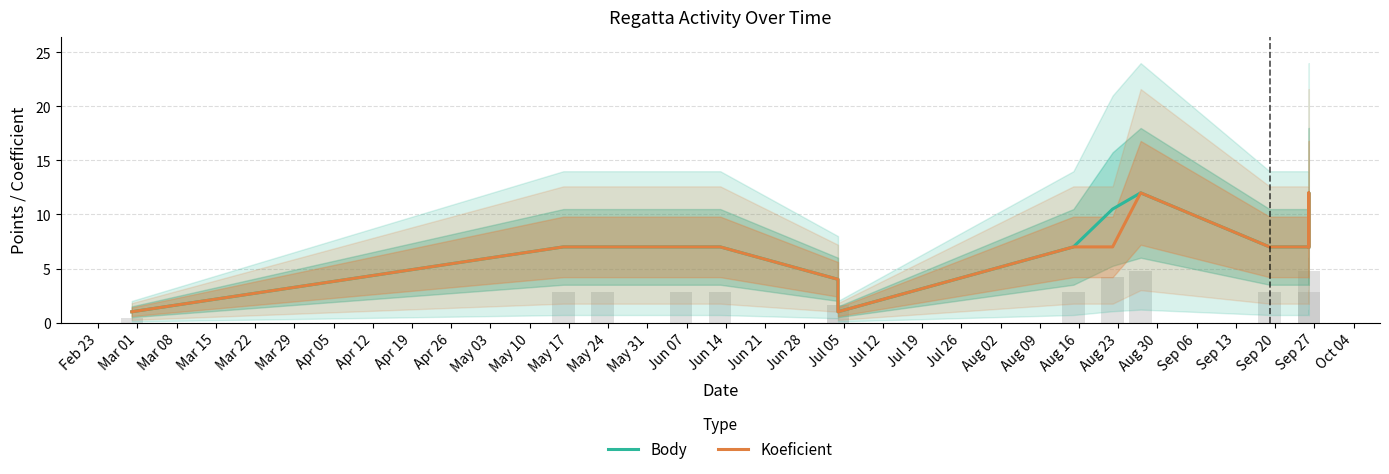

What is the greatest value displayed?

12.0